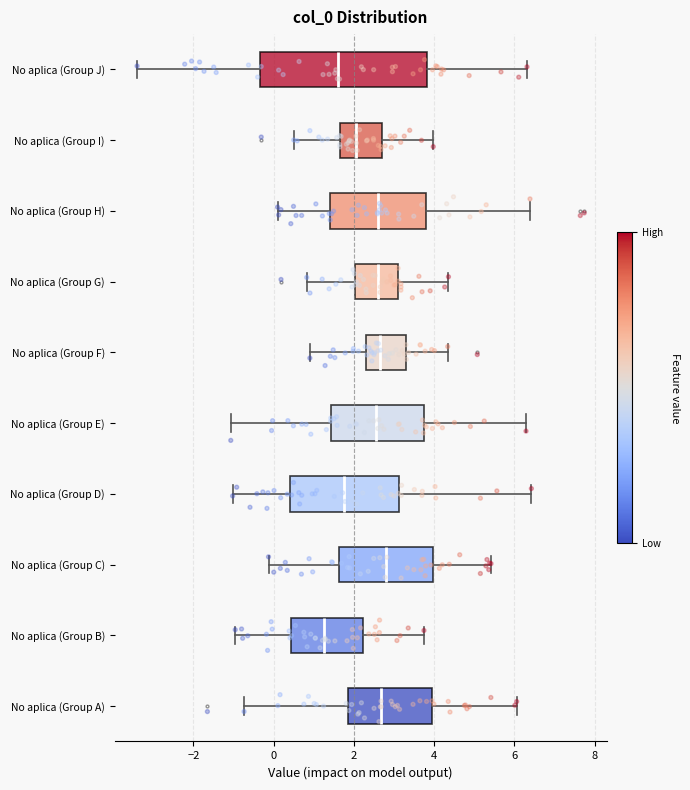

Reading bottom to top, transcribe this box plot: for each box, give where its median line is, the range the box spans, and where its two whiskers end, as read against the x-axis. The values are not printed on the chart, so give them approximately, as read against the axis.

No aplica (Group A): median 2.6, box 1.8 to 4.0, whiskers -0.8 to 6.0
No aplica (Group B): median 1.2, box 0.4 to 2.2, whiskers -1.0 to 3.8
No aplica (Group C): median 2.8, box 1.6 to 4.0, whiskers -0.2 to 5.4
No aplica (Group D): median 1.8, box 0.4 to 3.2, whiskers -1.0 to 6.4
No aplica (Group E): median 2.6, box 1.4 to 3.8, whiskers -1.0 to 6.2
No aplica (Group F): median 2.6, box 2.4 to 3.4, whiskers 1.0 to 4.4
No aplica (Group G): median 2.6, box 2.0 to 3.2, whiskers 0.8 to 4.4
No aplica (Group H): median 2.6, box 1.4 to 3.8, whiskers 0.0 to 6.4
No aplica (Group I): median 2.0, box 1.6 to 2.8, whiskers 0.6 to 4.0
No aplica (Group J): median 1.6, box -0.4 to 3.8, whiskers -3.4 to 6.4